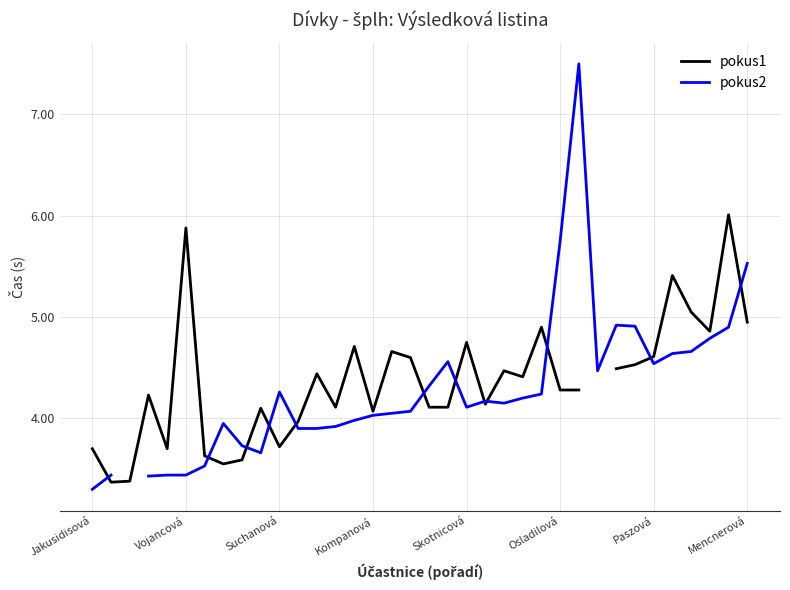

True or false: pokus1 has more than 2 points higher than both neighbors.

True